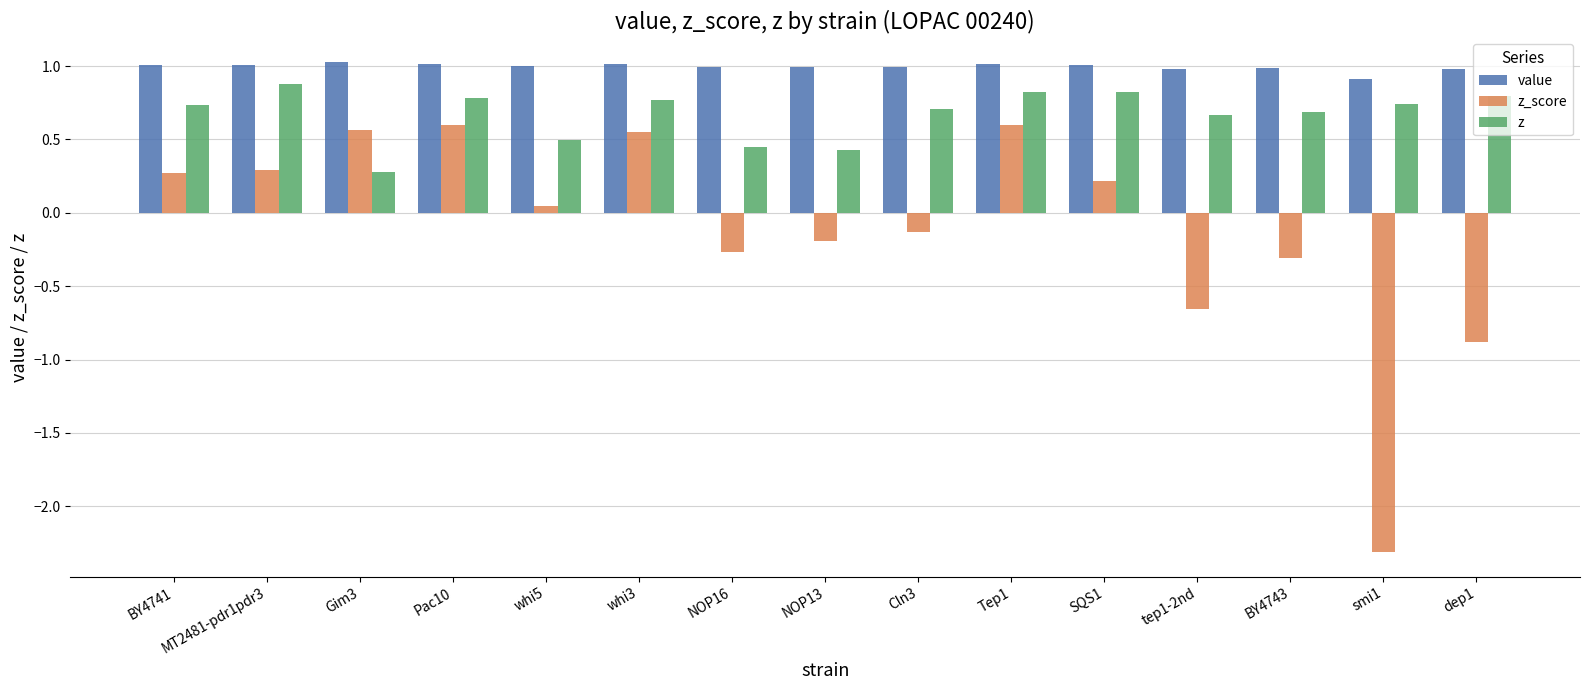

Are the bars horizontal?

No